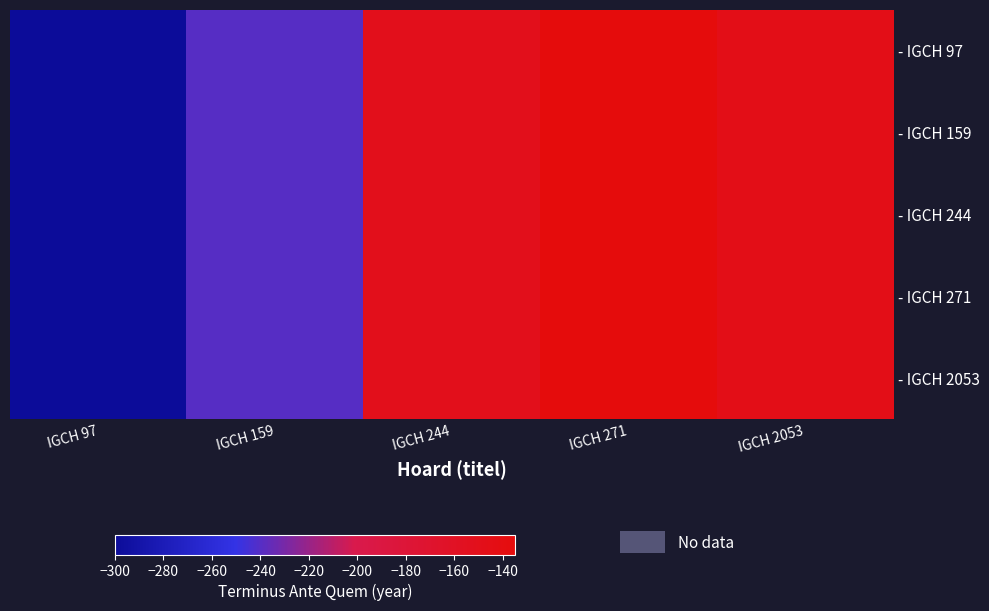

Which series has the largest total across all categories?

- IGCH 97